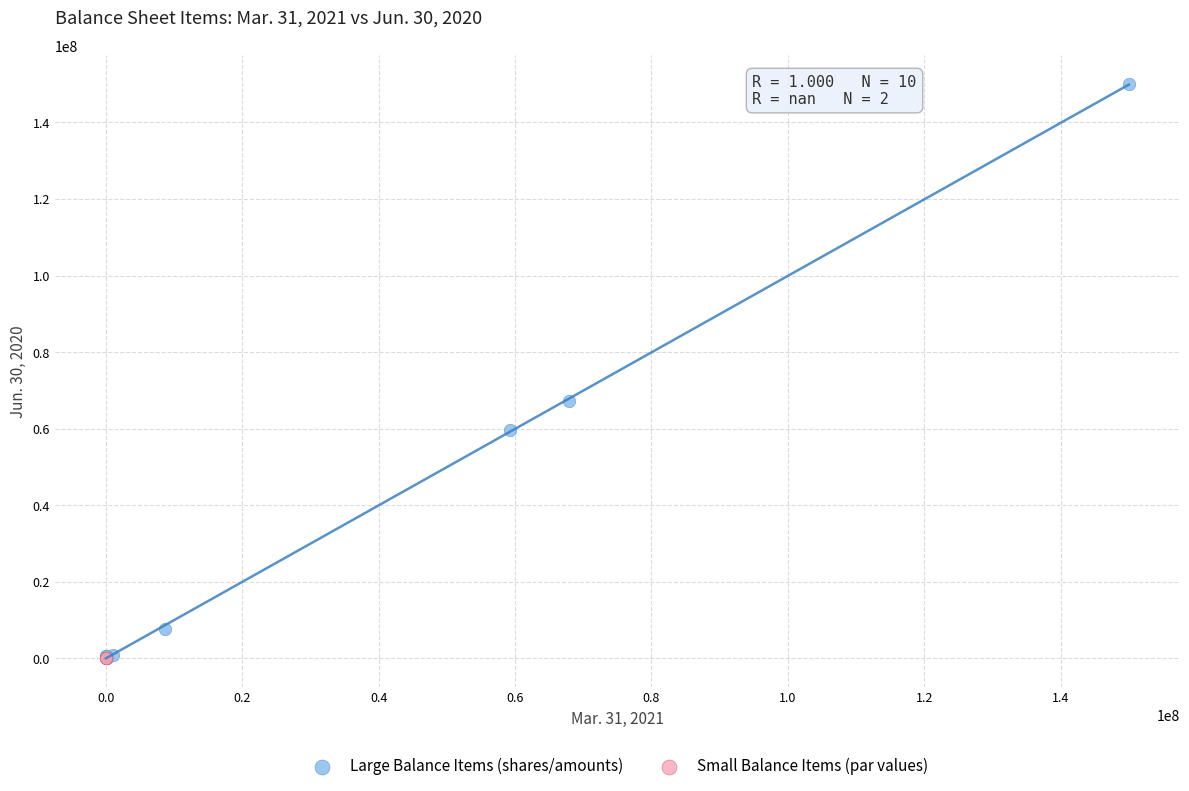

Which series reaches the maximum Y coordinate?

Large Balance Items (shares/amounts)